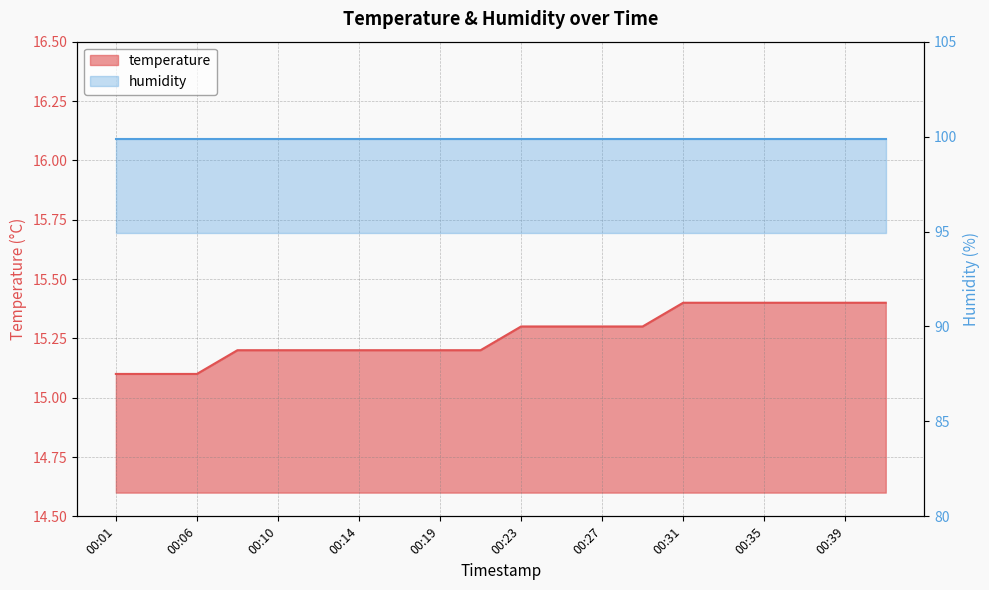

How many data points does each series have?

20